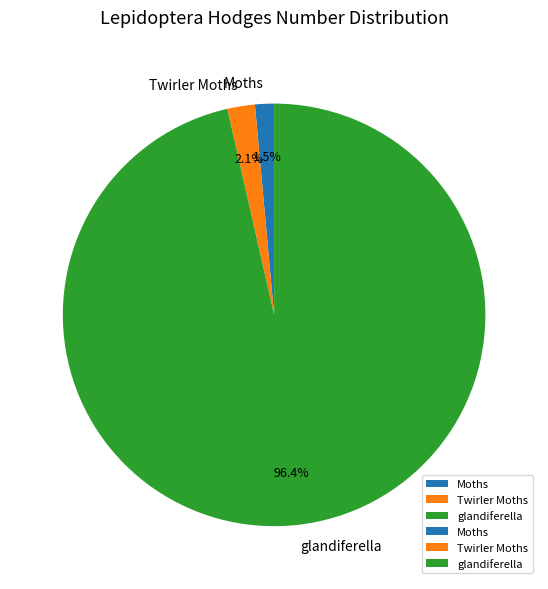

Which slice is the smallest?

Moths